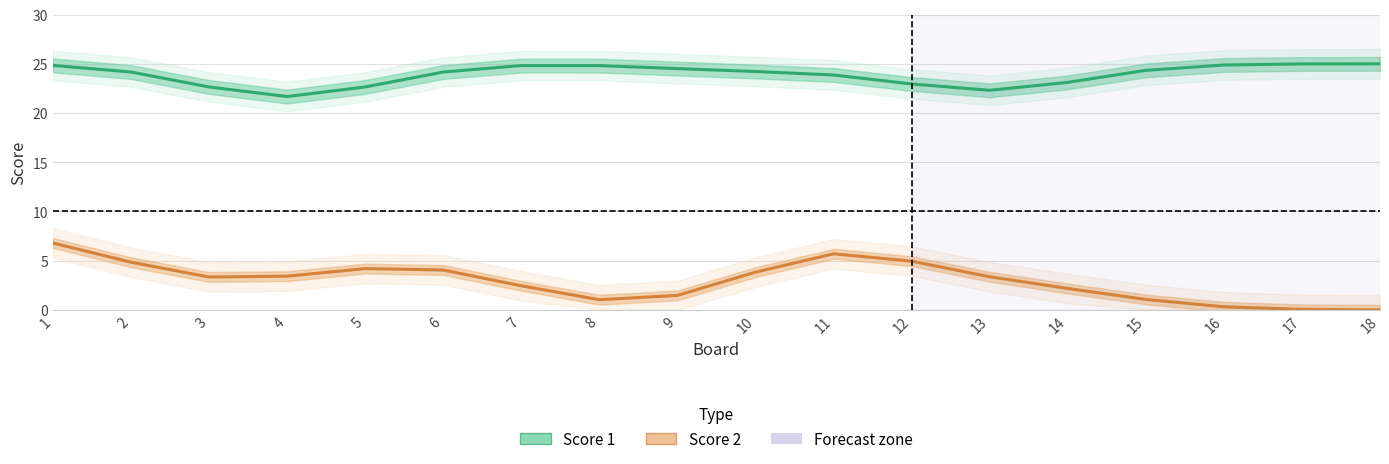

Is it true that Score 2 equals 4.0 at 6?

True